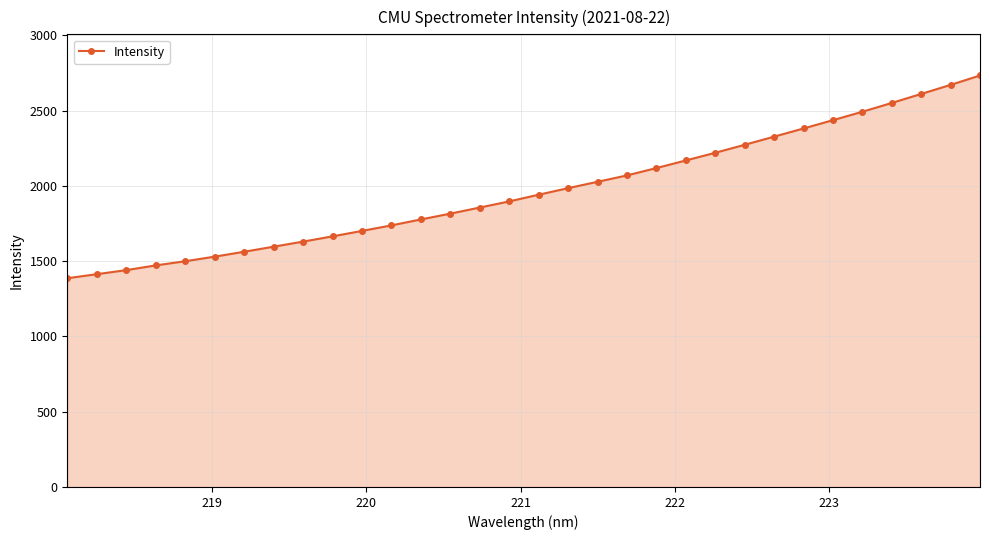

How many lines are shown in the chart?

1